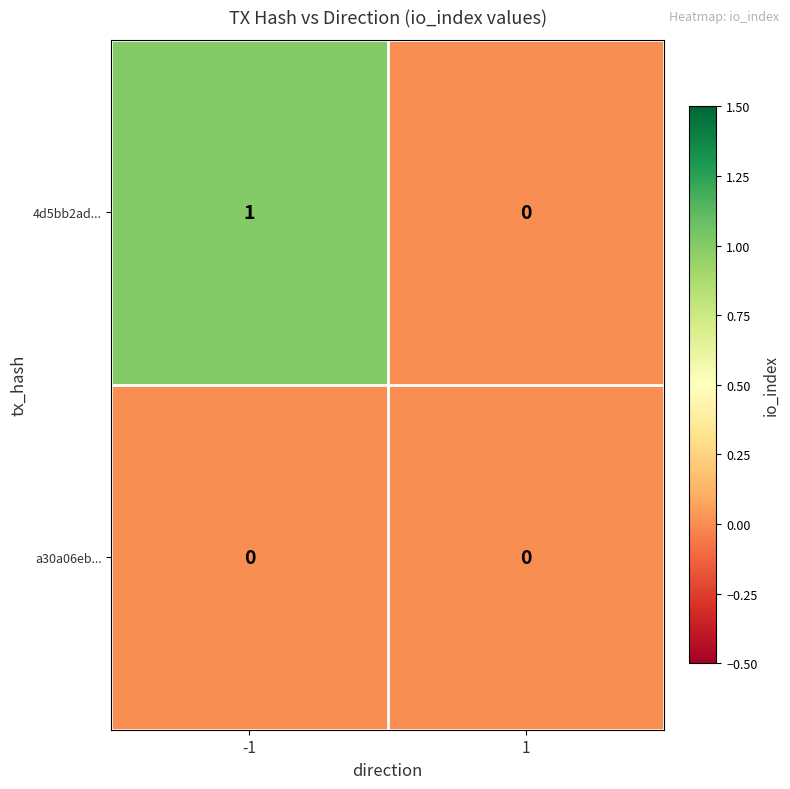

Which series has the largest total across all categories?

4d5bb2ad...